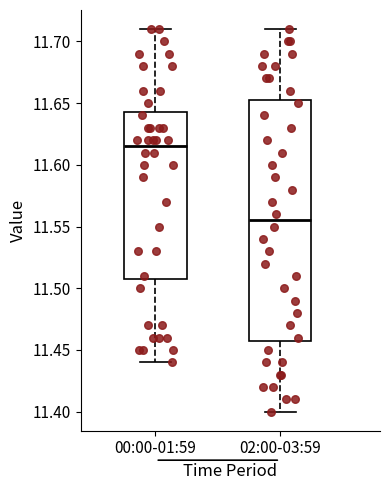

Reading left to right, transcribe this box plot: for each box, give where its median line is, the range the box spans, and where its two whiskers end, as read against the y-axis. The values are not printed on the chart, so give them approximately, as read against the axis.

00:00-01:59: median 11.615, box 11.510 to 11.645, whiskers 11.440 to 11.710
02:00-03:59: median 11.555, box 11.460 to 11.655, whiskers 11.400 to 11.710